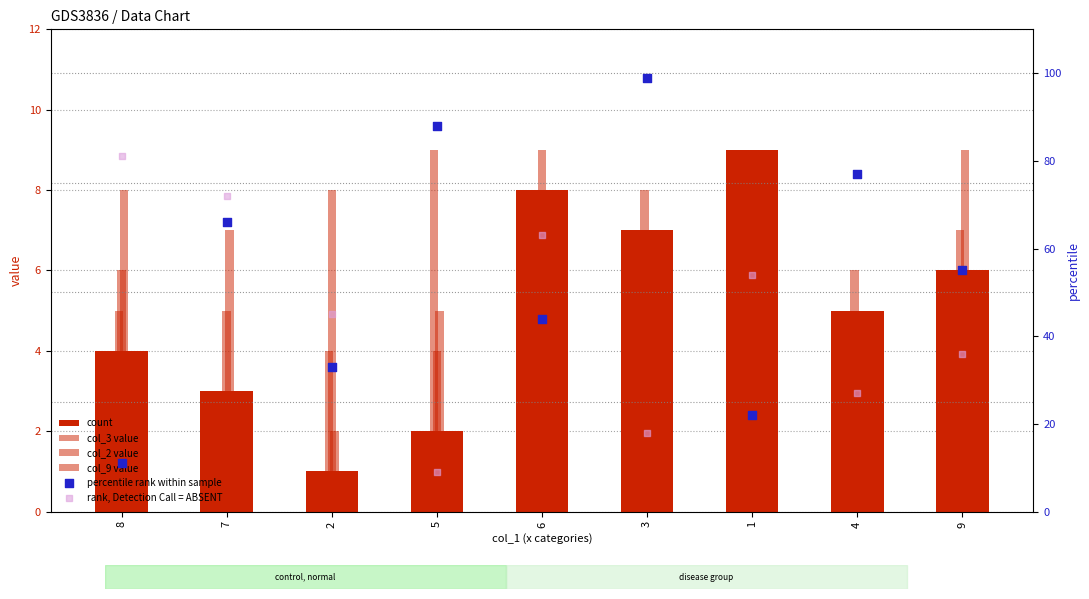

What is the total value across all series at 6?

132